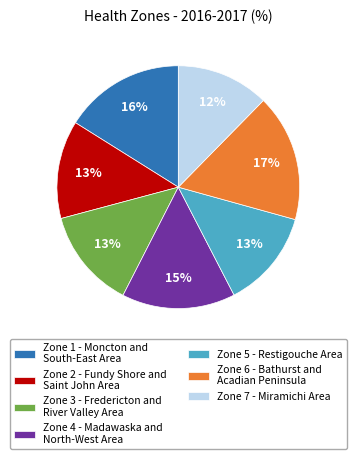

Does Zone 4 - Madawaska and North-West Area account for over 50% of the chart?

No